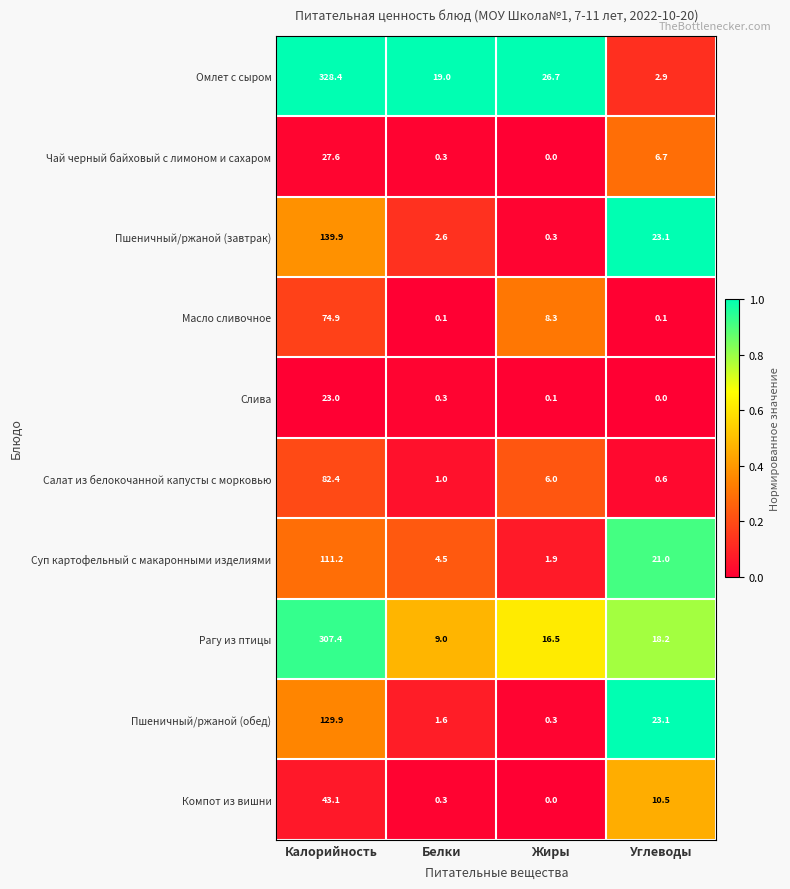

List the series in order of their peak value, highest first.

Омлет с сыром, Рагу из птицы, Пшеничный/ржаной (завтрак), Пшеничный/ржаной (обед), Суп картофельный с макаронными изделиями, Салат из белокочанной капусты с морковью, Масло сливочное, Компот из вишни, Чай черный байховый с лимоном и сахаром, Слива